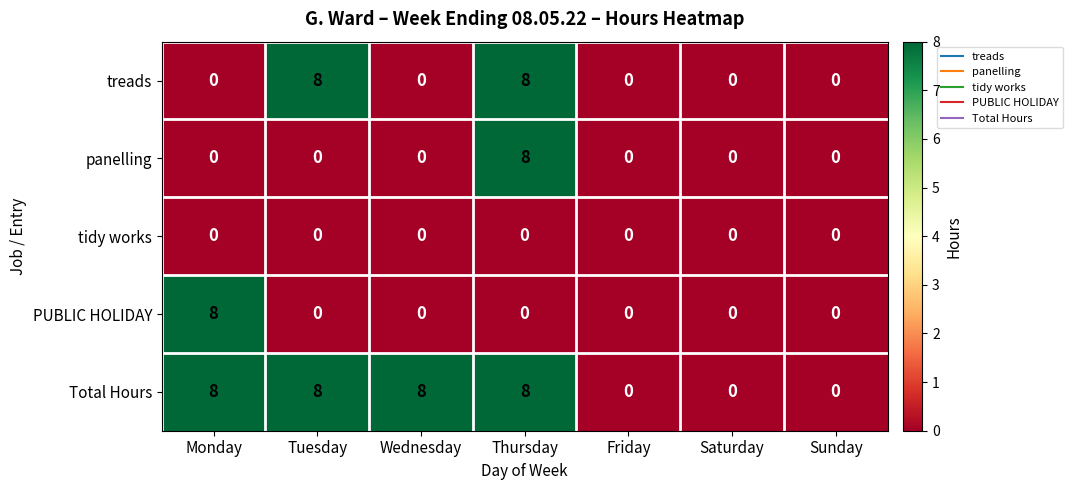

At which label does PUBLIC HOLIDAY reach its peak?

Monday